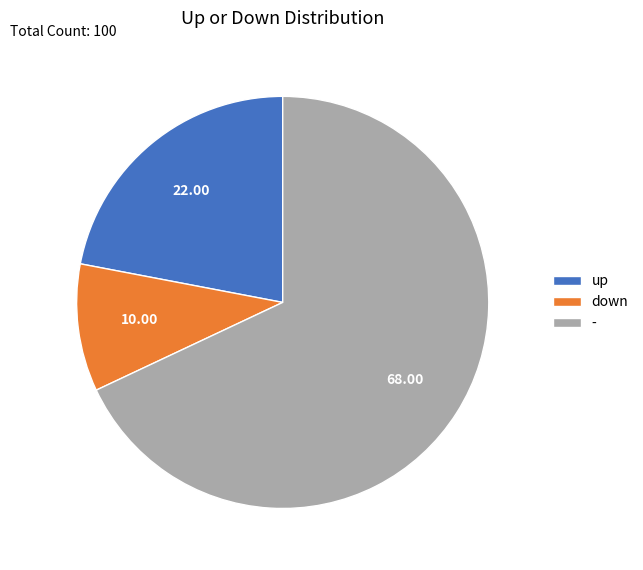

Between - and up, which is larger?

-